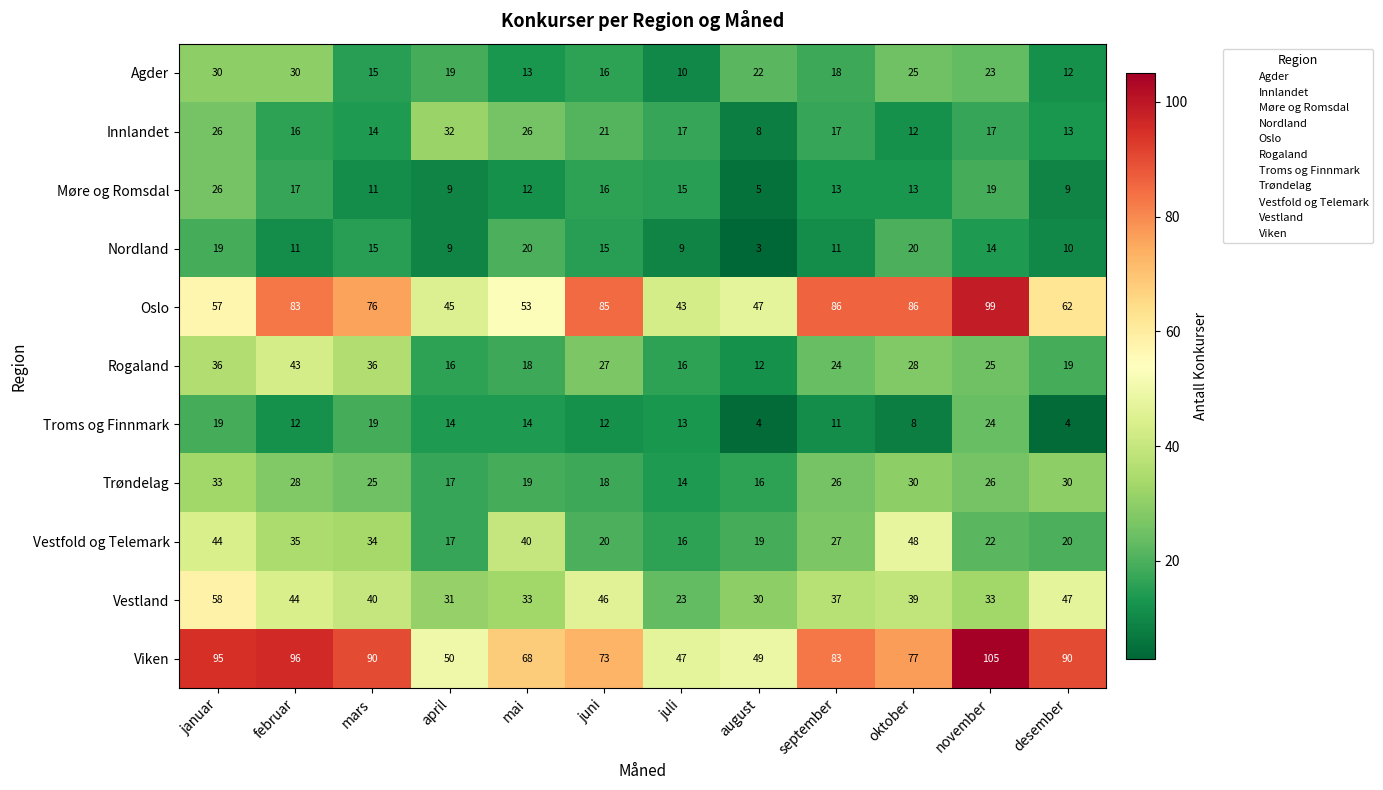

What is the average value of the Trøndelag series?

24